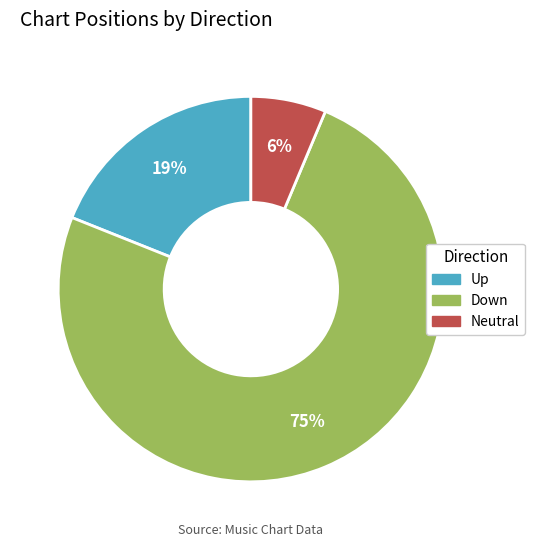

Count the number of slices in the pie.

3